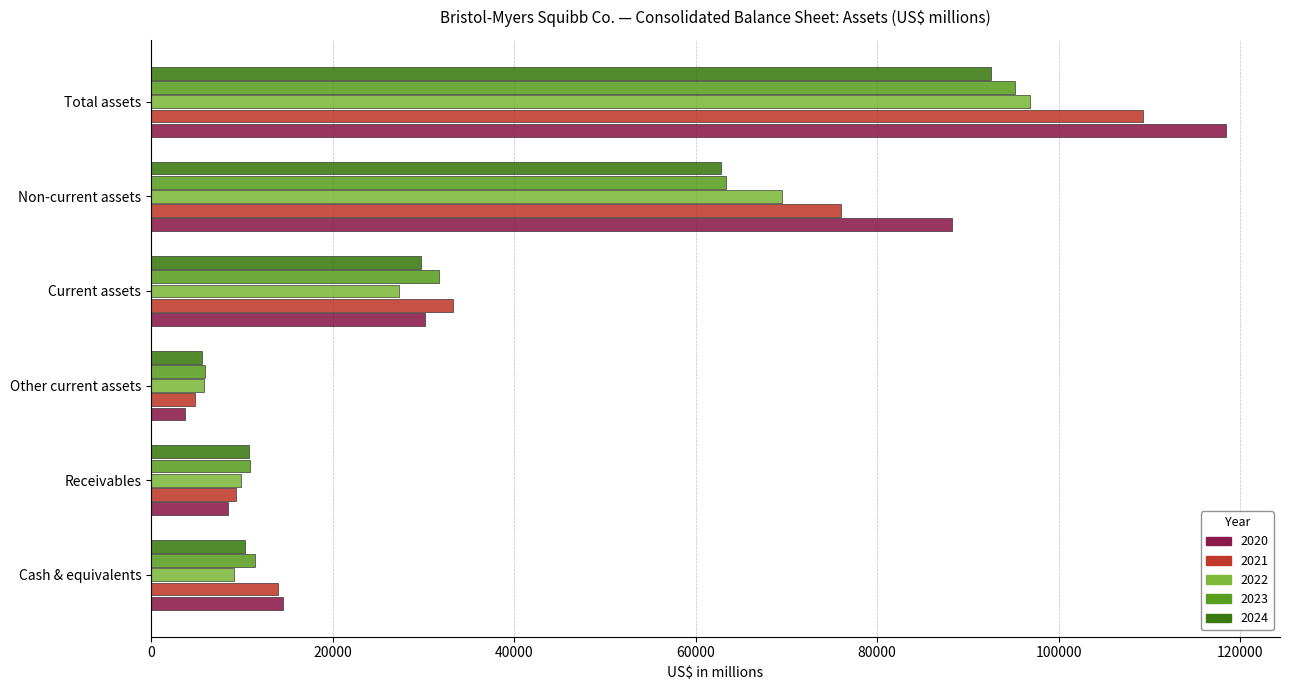

Which category has the highest value in the 2020 series?

Total assets